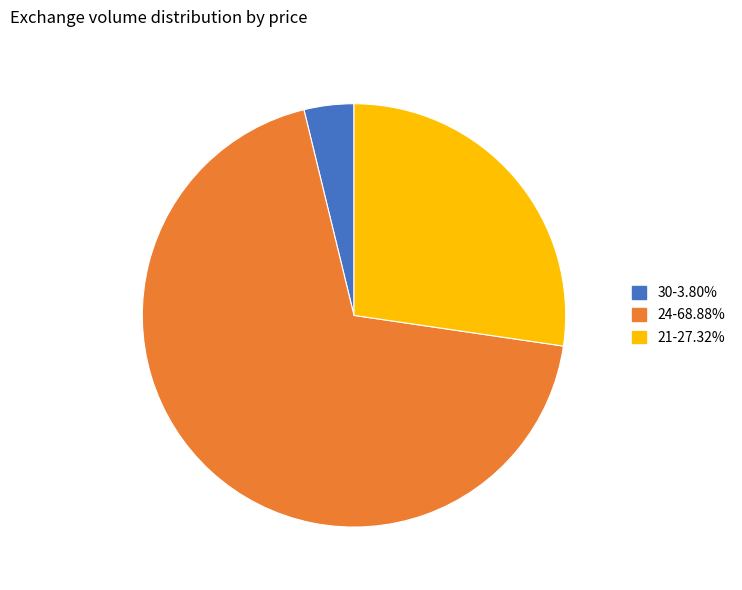

Count the number of slices in the pie.

3